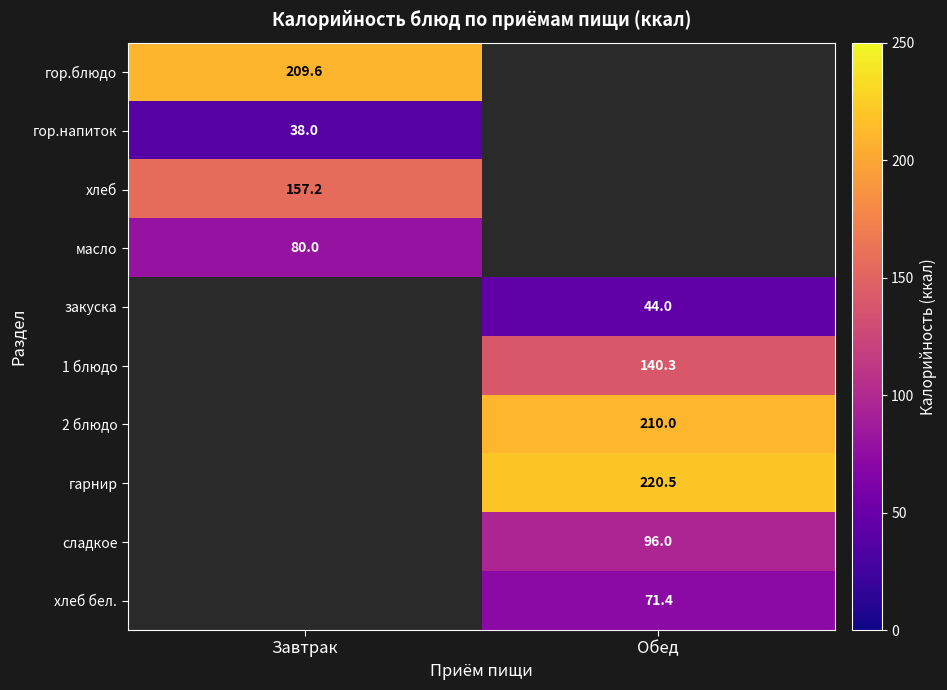

How many series are shown in this chart?

10